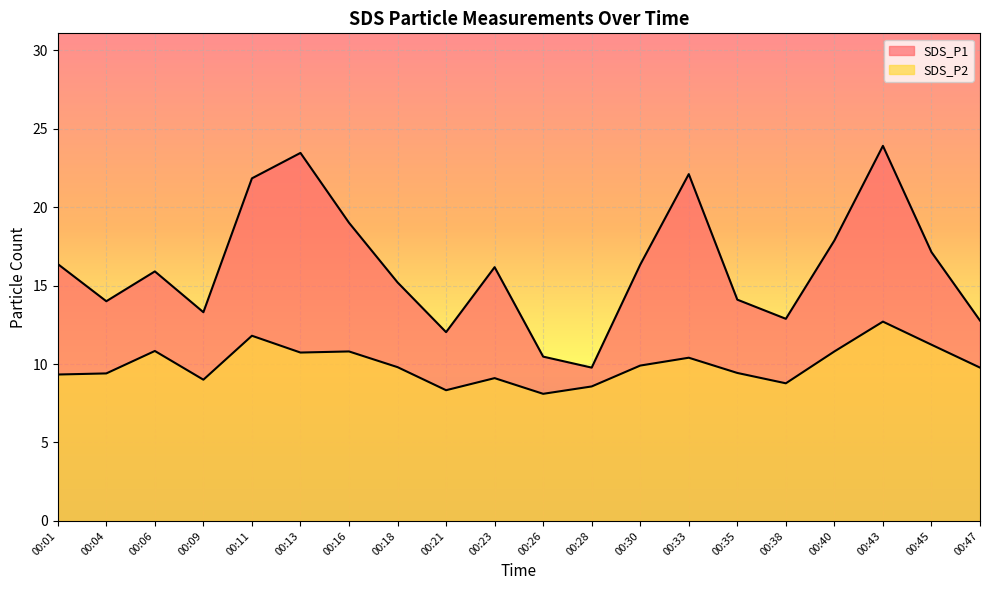

What is the difference between the second highest and minimum values in the SDS_P2 series?

3.7